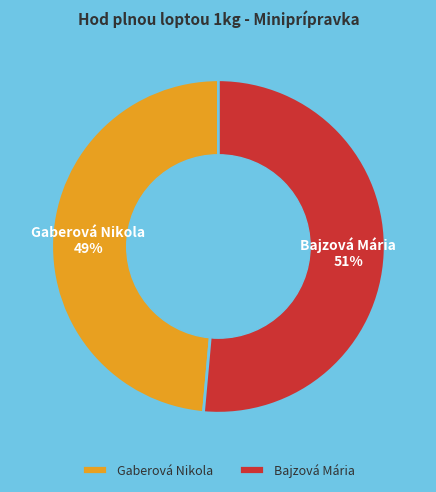

Do Gaberová Nikola and Bajzová Mária together represent more than half of the pie?

Yes